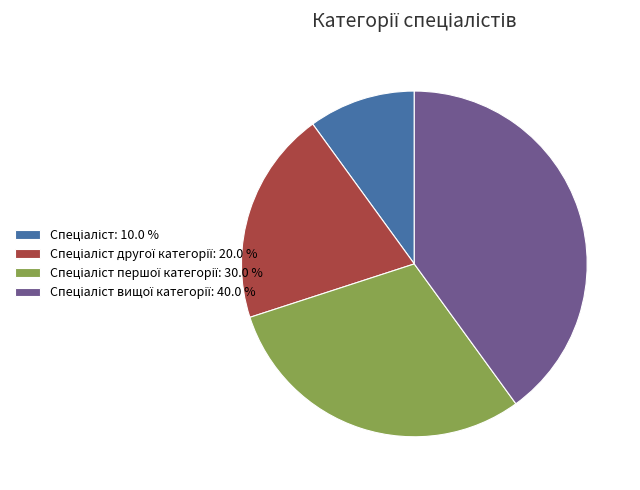

Is there a majority slice in this chart?

No